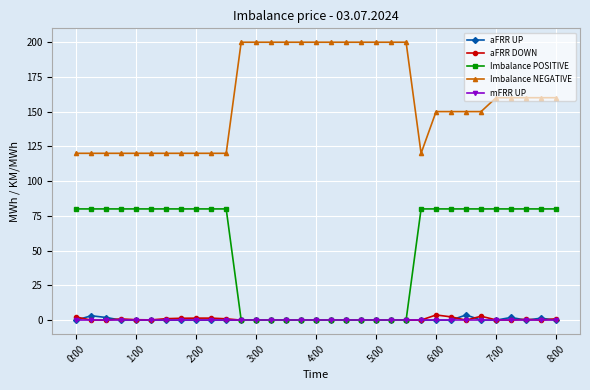

Count the number of categories in the chart.

33